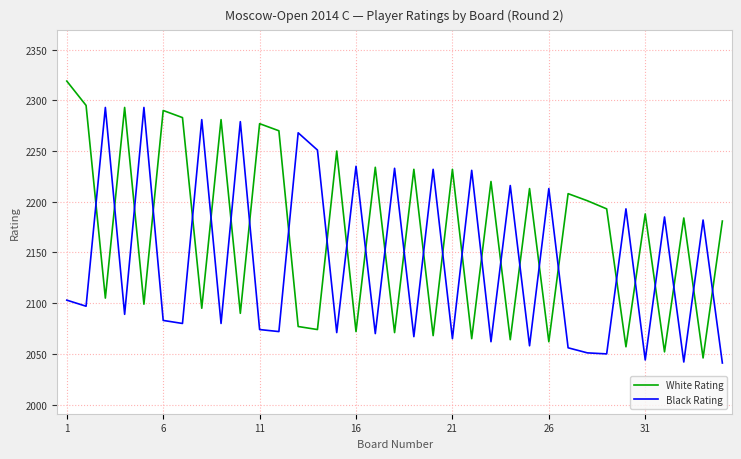

What is the smallest value displayed?

2041